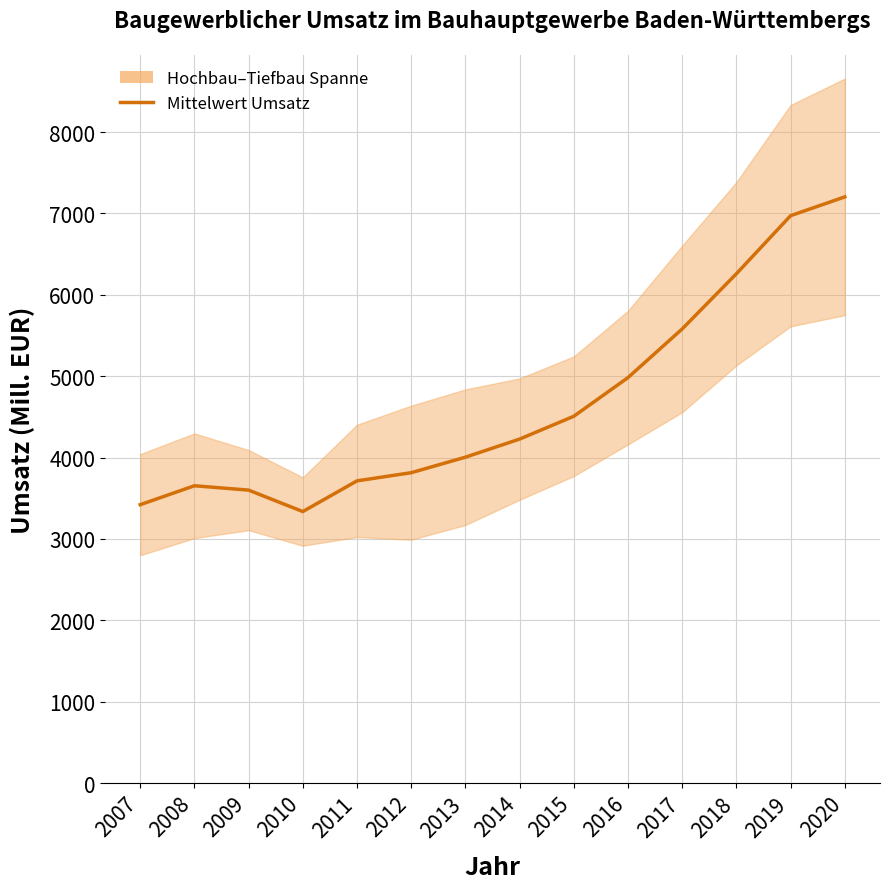

True or false: Mittelwert Umsatz and Hochbau cross at least once.

False